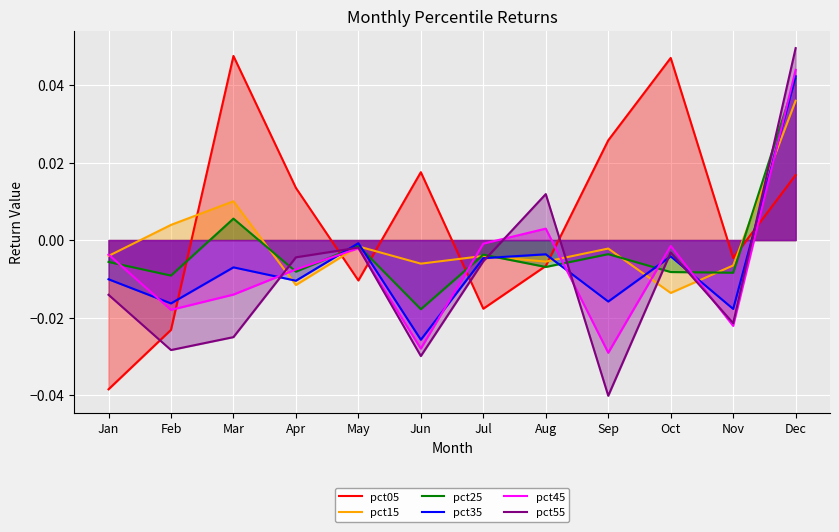

At which label does pct15 reach its peak?

Dec